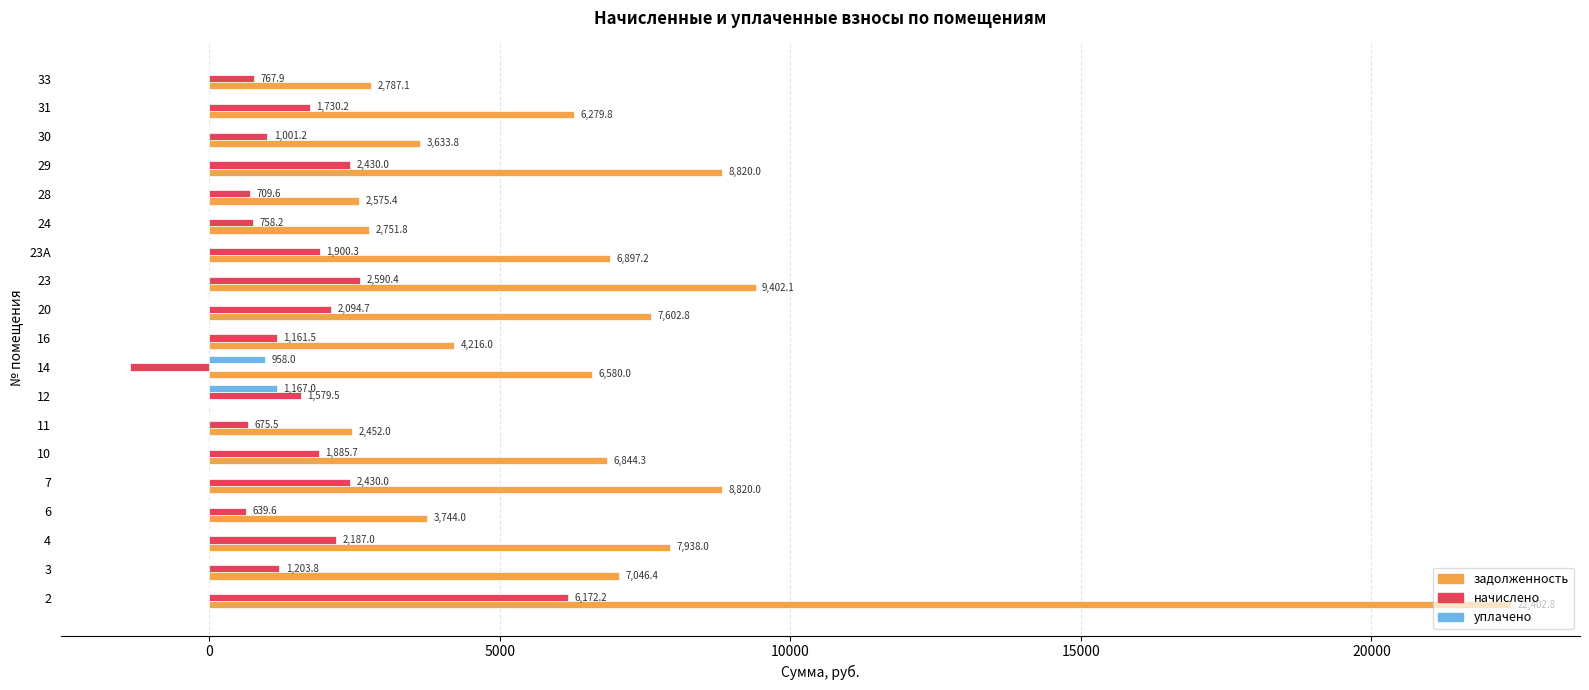

Which series has the largest total across all categories?

задолженность